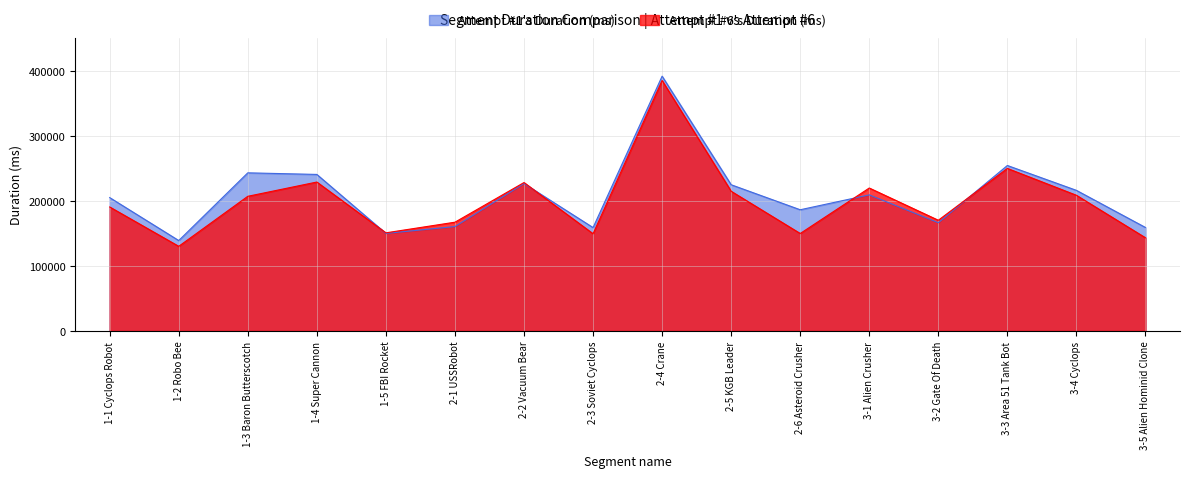

Rank the series by their average value, from lowest to highest.

Attempt #6's Duration (ms), Attempt #1's Duration (ms)